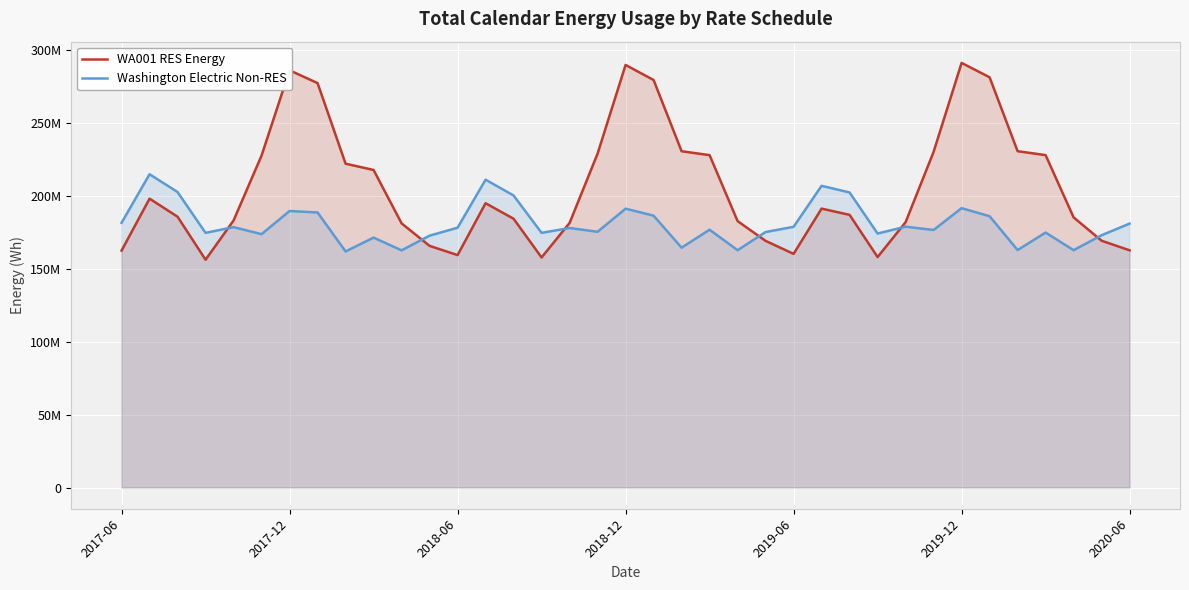

Read the Washington Electric Non-RES value at 25.

206638495.1